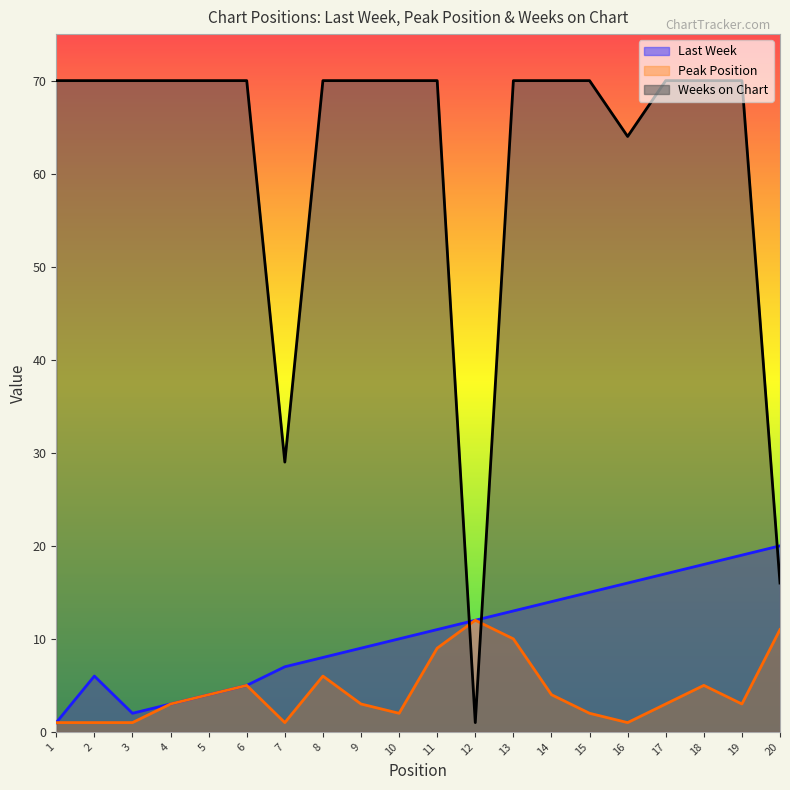

True or false: Peak Position and Weeks on Chart cross at least once.

True